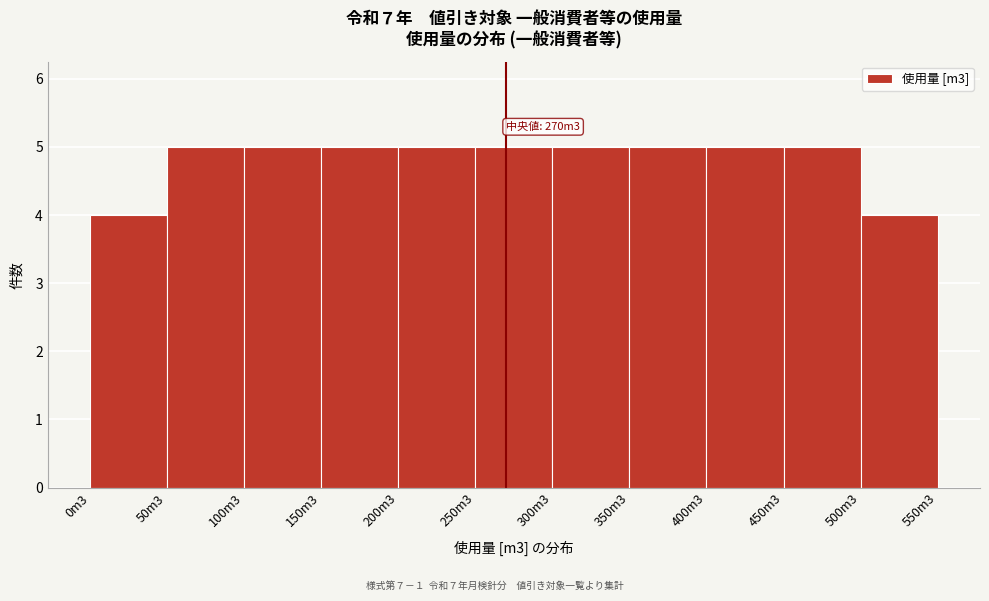

Reading right to left, extract all data points from this chart.

4	5	5	5	5	5	5	5	5	5	4